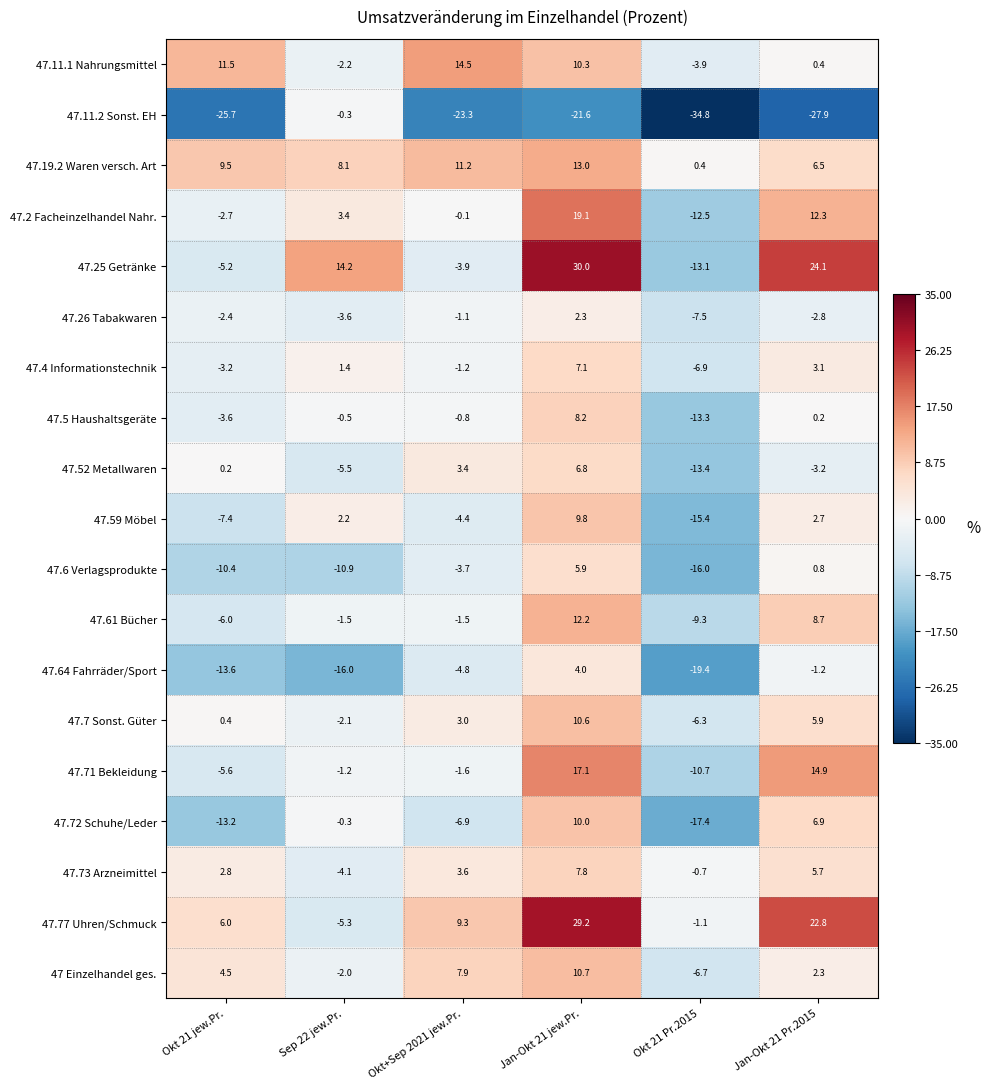

At which label does 47.61 Bücher first exceed -1?

Jan-Okt 21 jew.Pr.